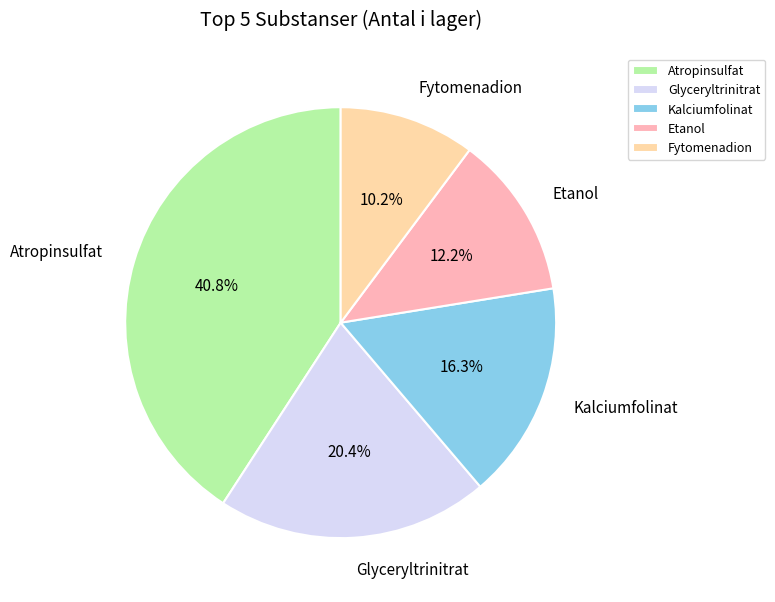

What percentage is NOT represented by Etanol?

87.8%